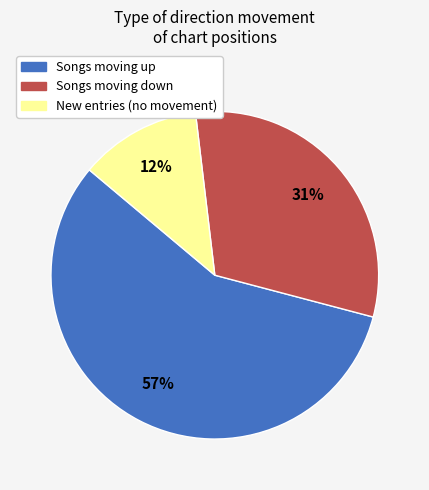

To the nearest percent, what is the difference between the largest and smallest slice percentages?

45%